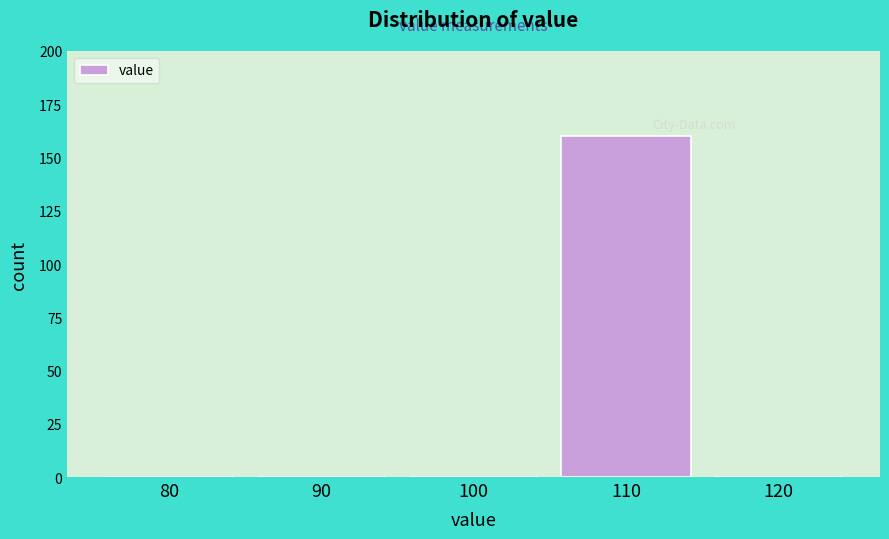

Reading left to right, extract all data points from this chart.

80=0	90=0	100=0	110=160	120=0